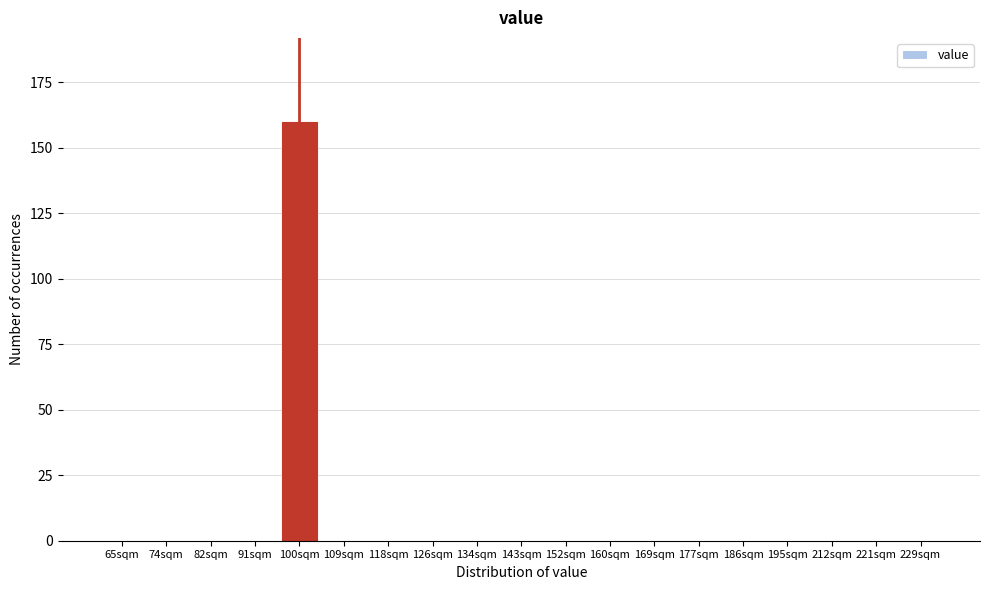

Reading left to right, what are all the values shown in this chart?

65sqm=0	74sqm=0	82sqm=0	91sqm=0	100sqm=160	109sqm=0	118sqm=0	126sqm=0	134sqm=0	143sqm=0	152sqm=0	160sqm=0	169sqm=0	177sqm=0	186sqm=0	195sqm=0	212sqm=0	221sqm=0	229sqm=0